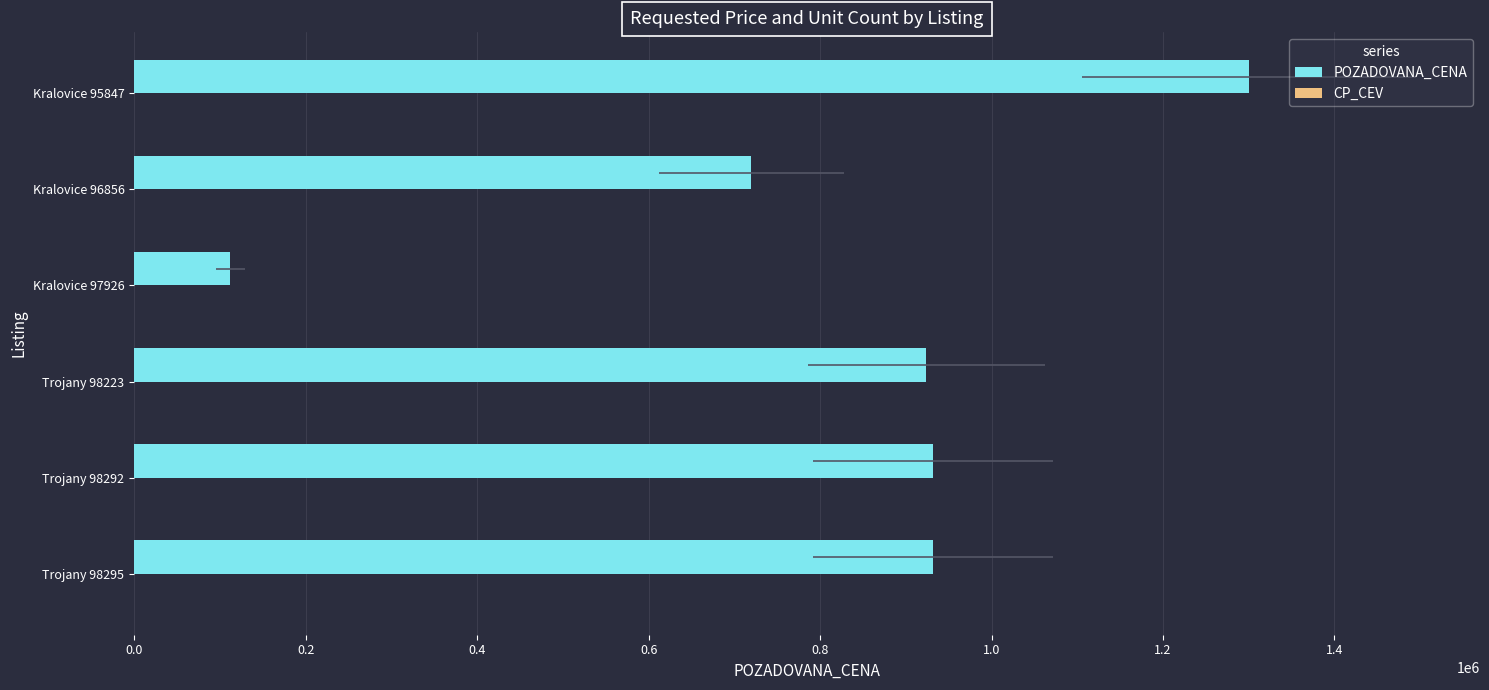

What position from the left is Trojany 98295?

1